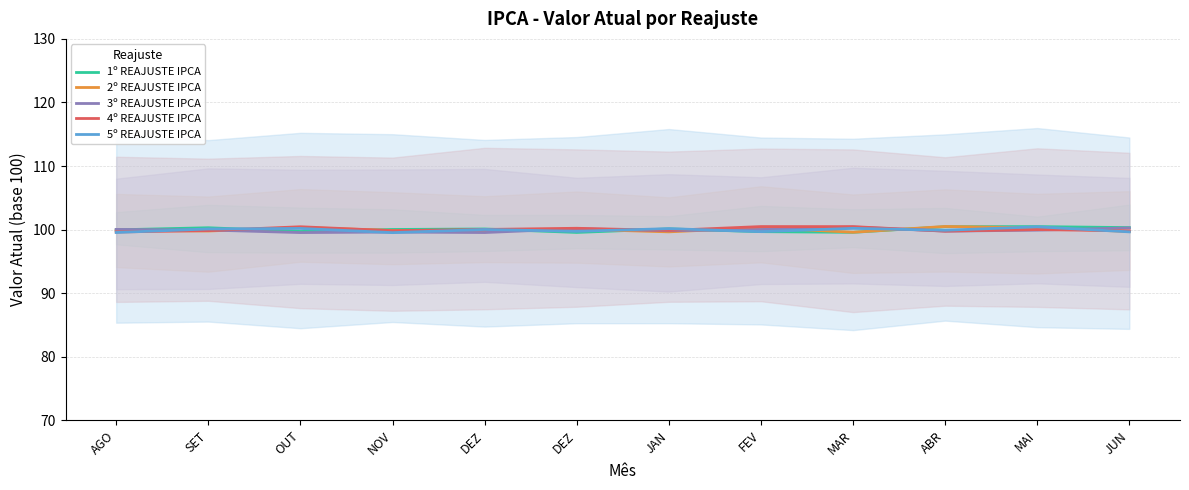

The 3º REAJUSTE IPCA series shows 46.2 at DEZ. True or false?

False